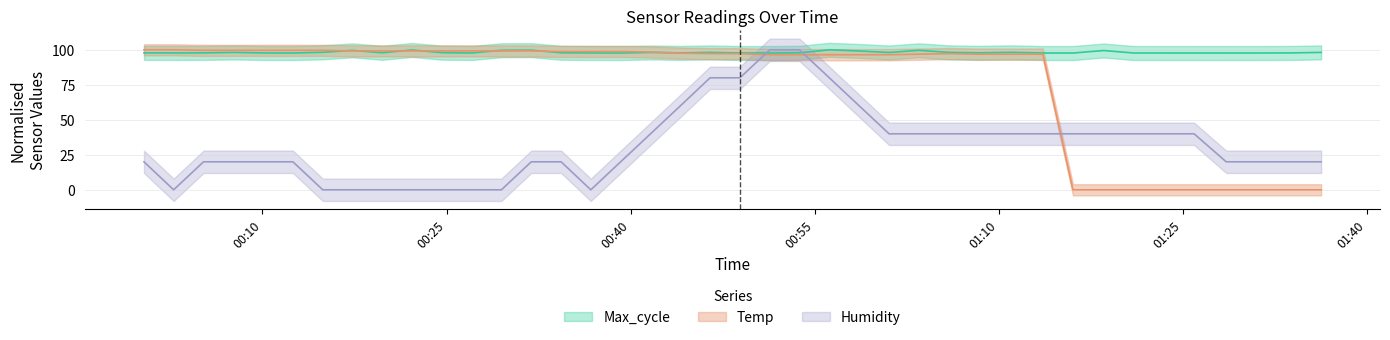

Rank the series by their average value, from highest to lowest.

Max_cycle, Temp, Humidity